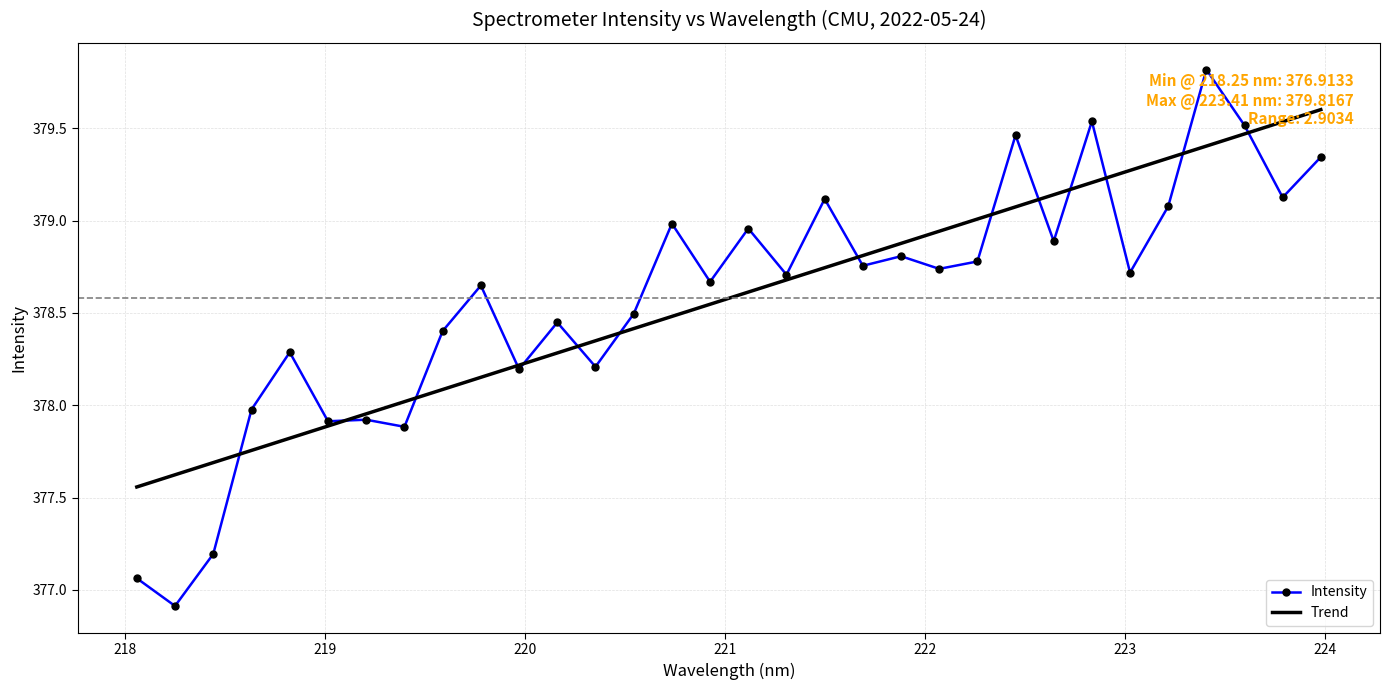

Which series has the largest range (max minus min)?

Intensity